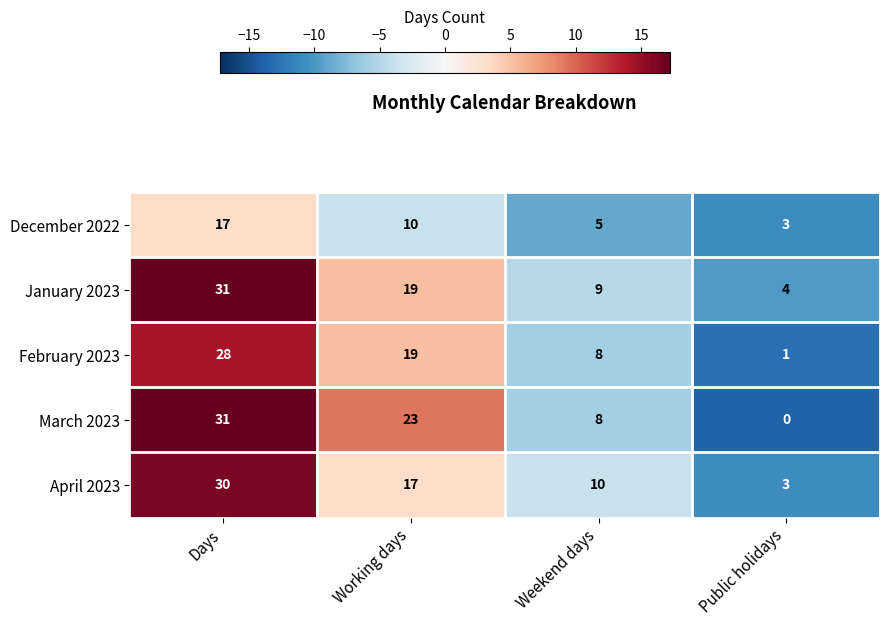

What is the difference between the second highest and minimum values in the January 2023 series?

15